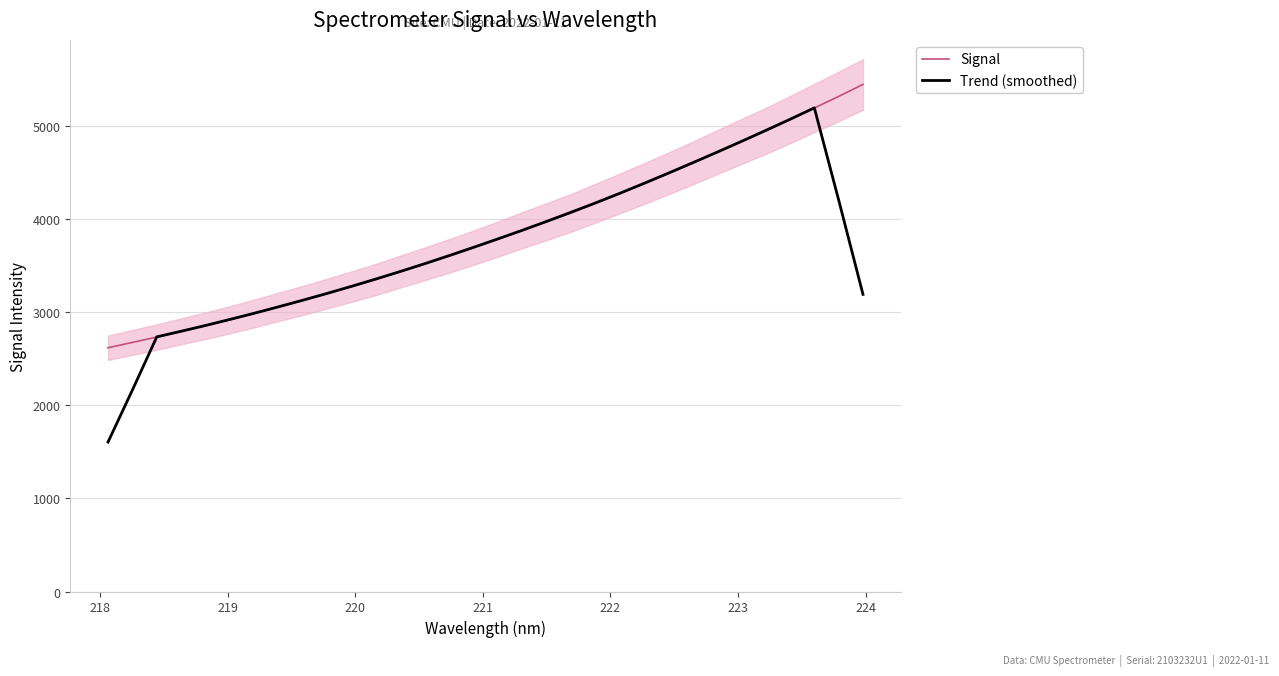

Is this an area chart (filled region under the line)?

No